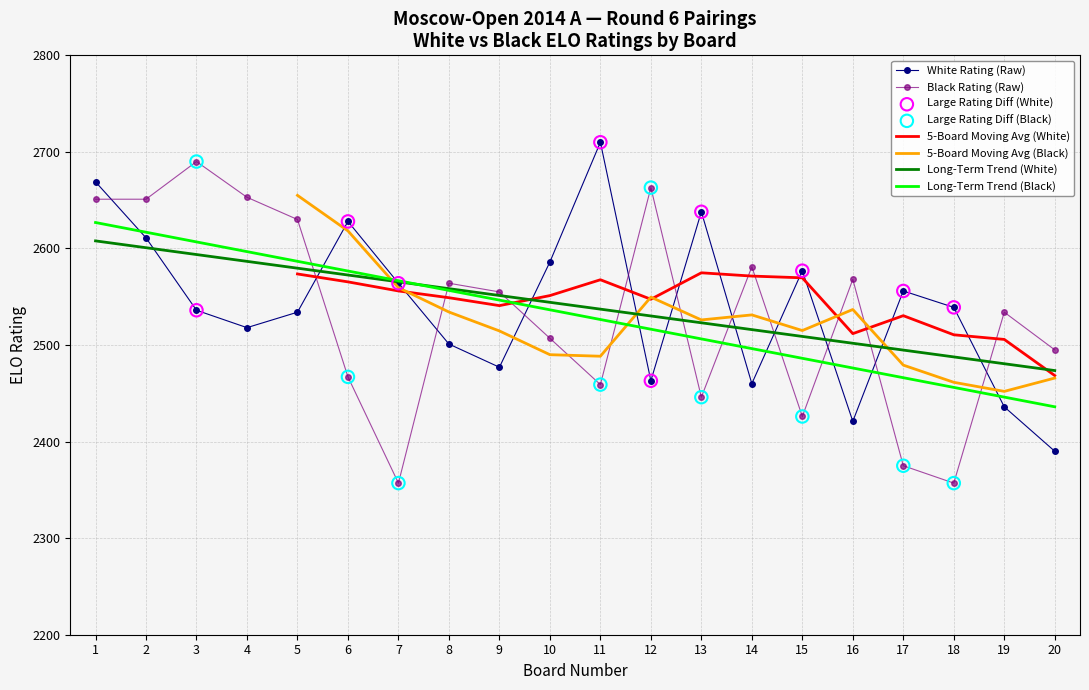

Is the value of Black Rating (Raw) at 19 greater than the value of Long-Term Trend (Black) at 20?

Yes